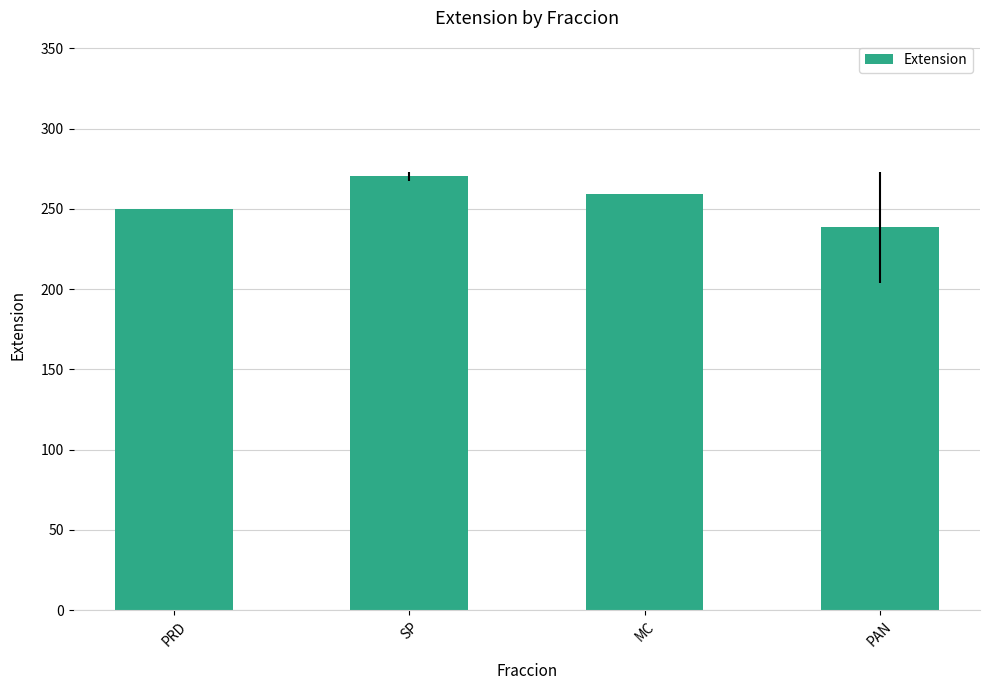

Where is the data nearest to the value 254?

PRD